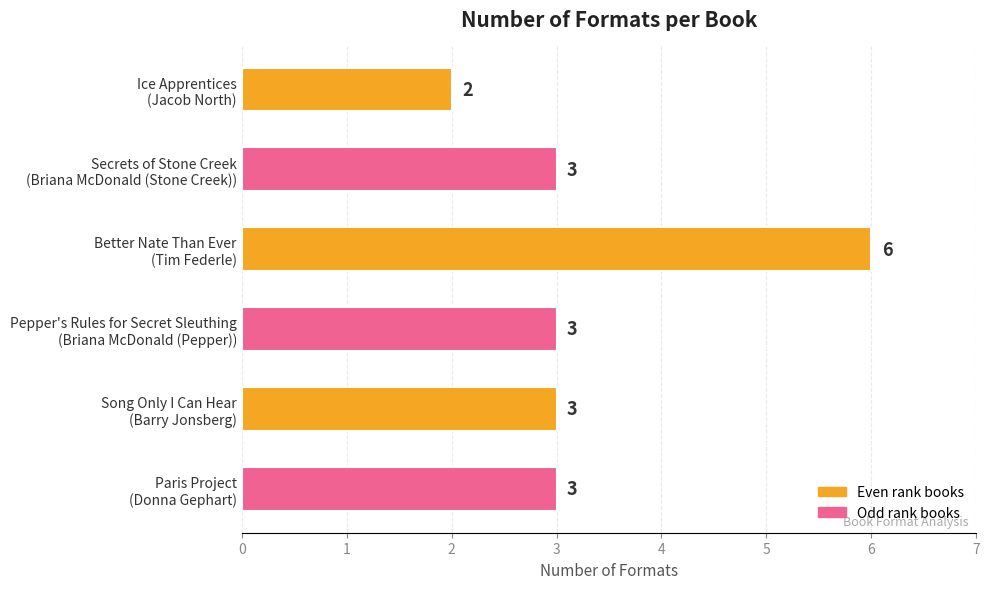

What is the value of the 3rd bar from the top?

6